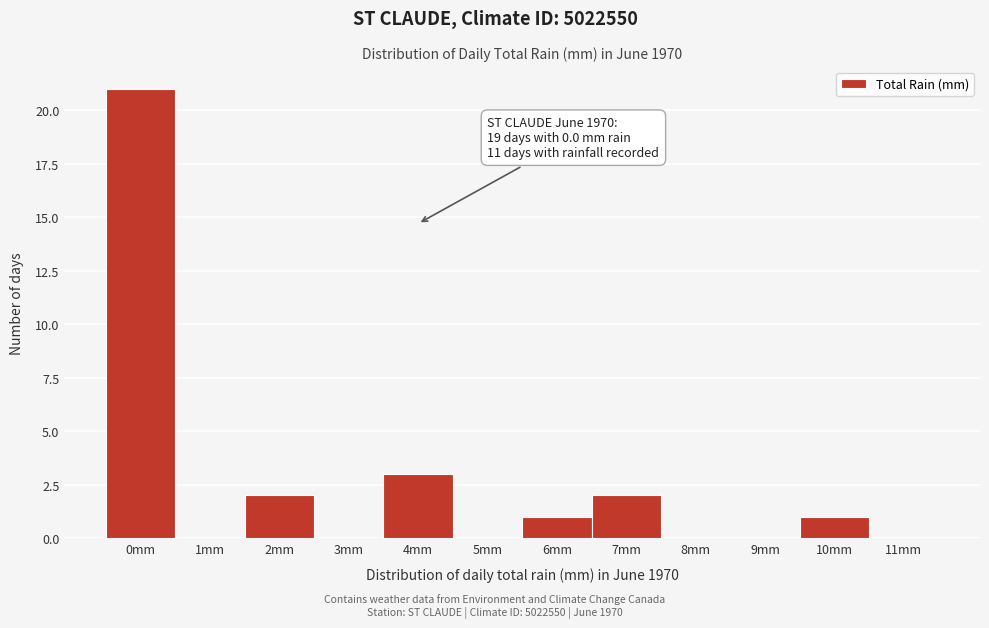

Reading left to right, list all the values displayed in this chart.

0mm=21	1mm=0	2mm=2	3mm=0	4mm=3	5mm=0	6mm=1	7mm=2	8mm=0	9mm=0	10mm=1	11mm=0